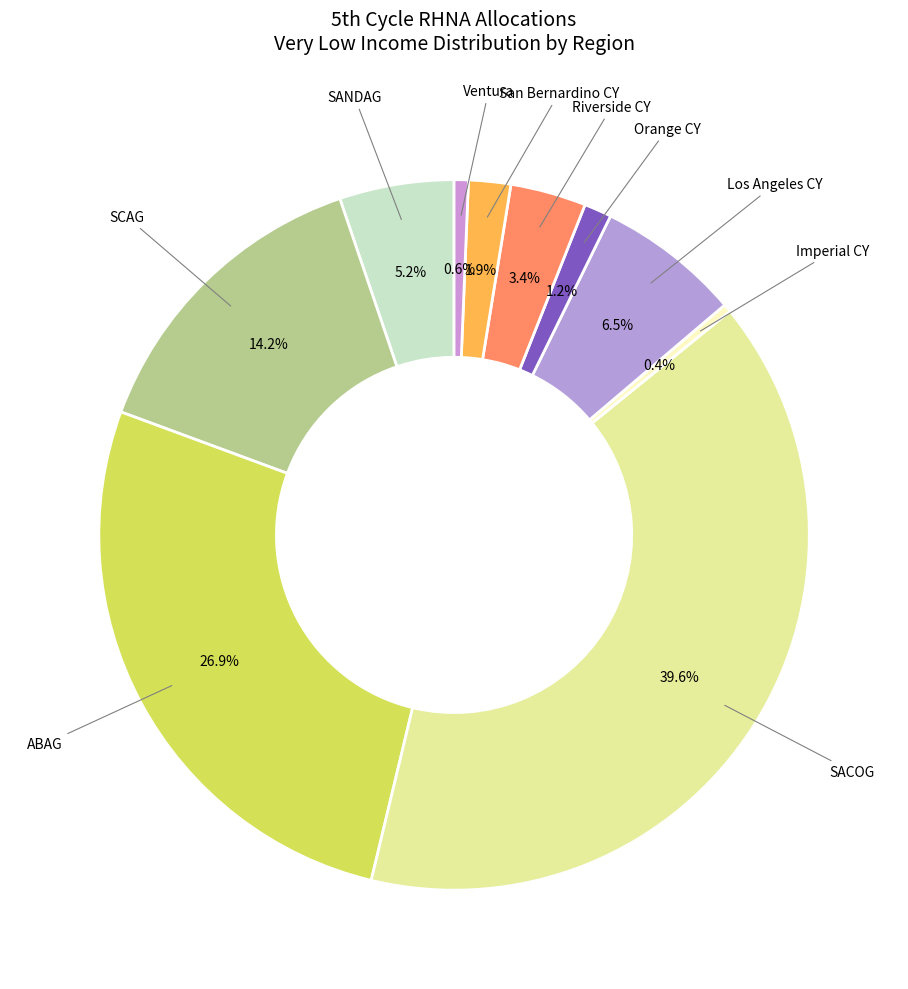

Count the number of slices in the pie.

10